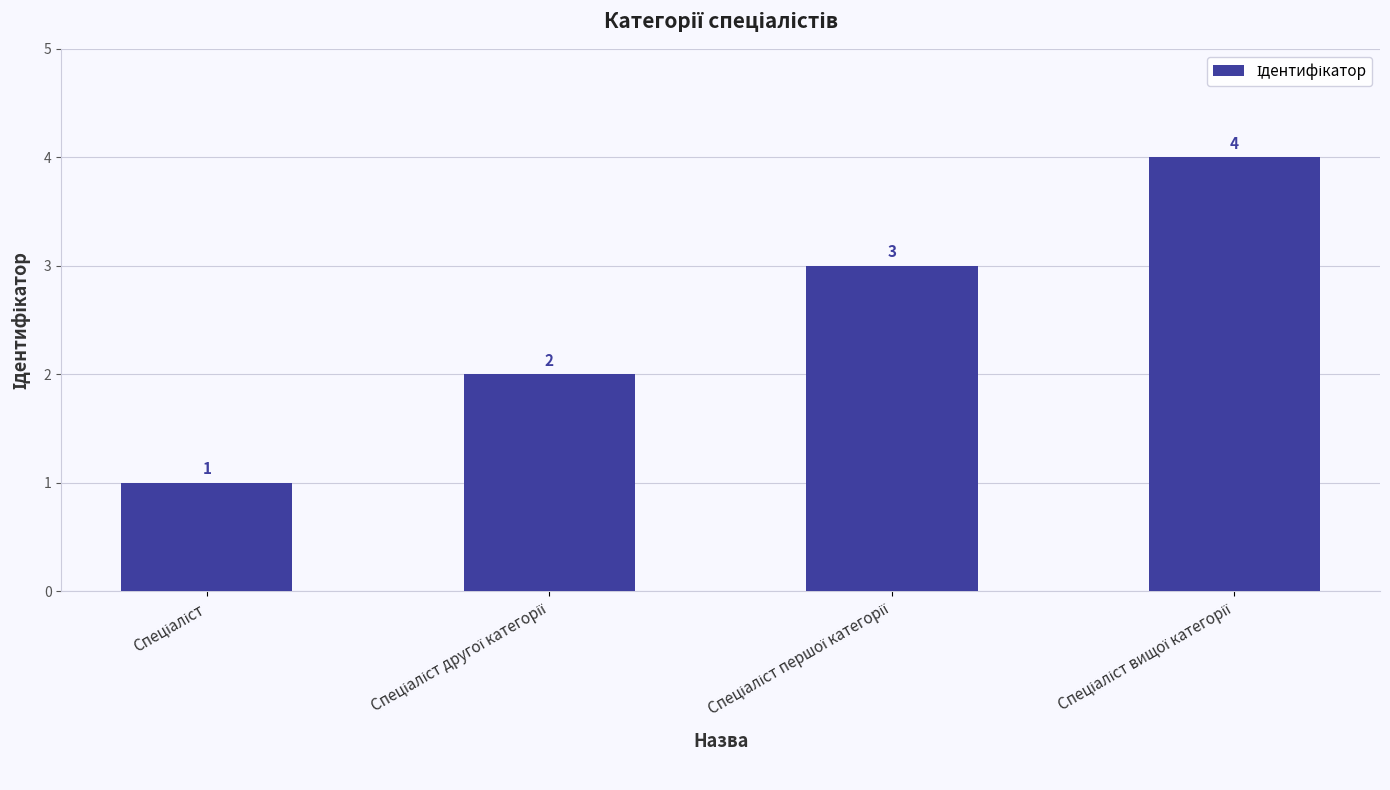

What is the value of the 4th bar from the left?

4